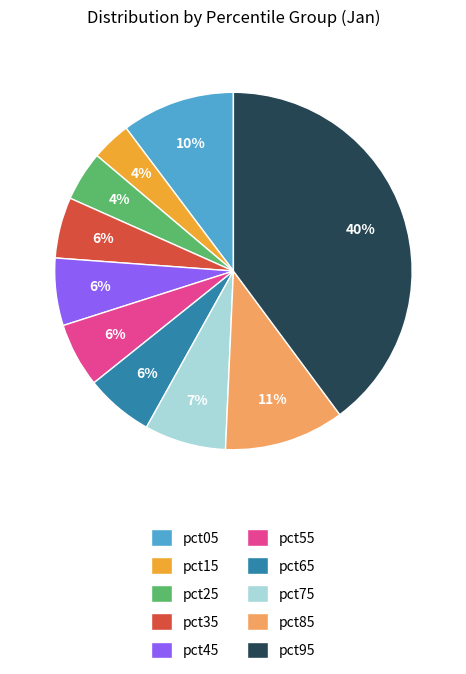

Does any single category account for the majority?

No